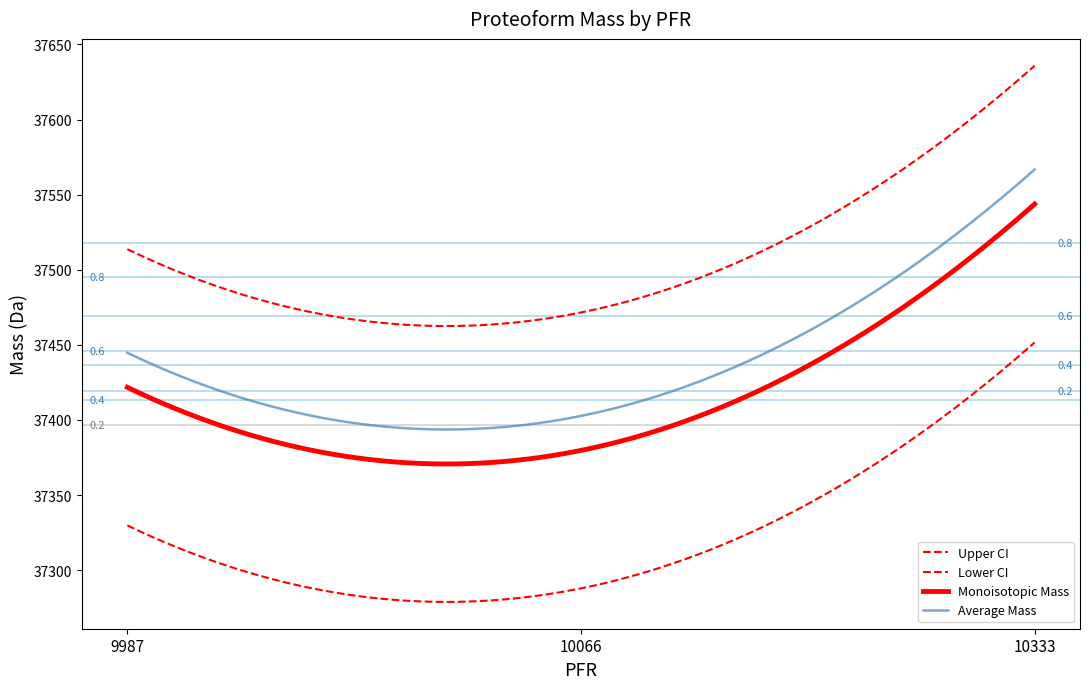

How many lines are shown in the chart?

4